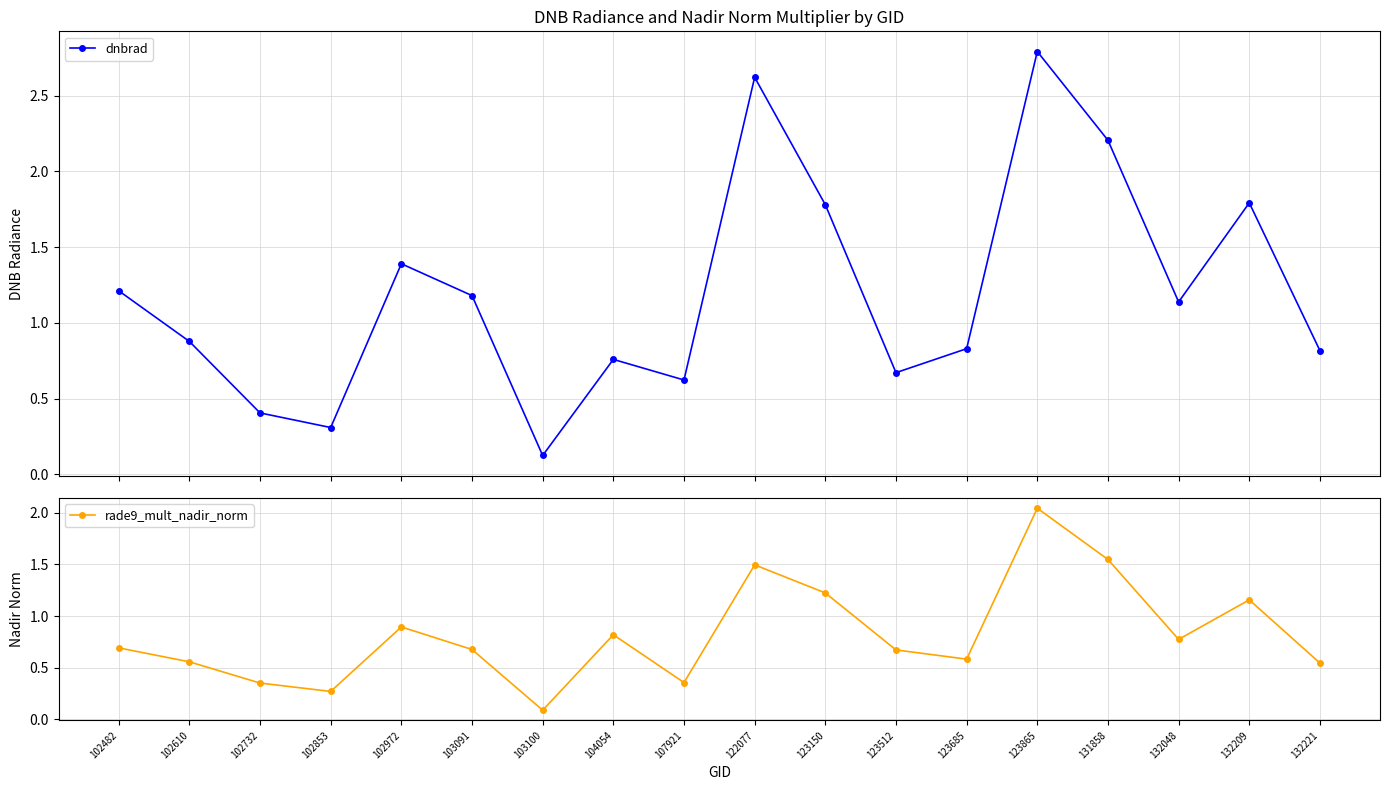

At which category is the sum across all series the highest?

123865